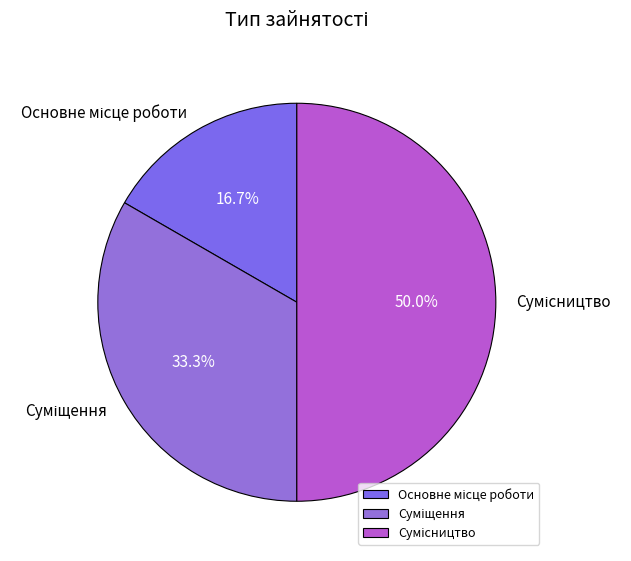

What percentage is the Сумісництво slice, to the nearest percent?

50%